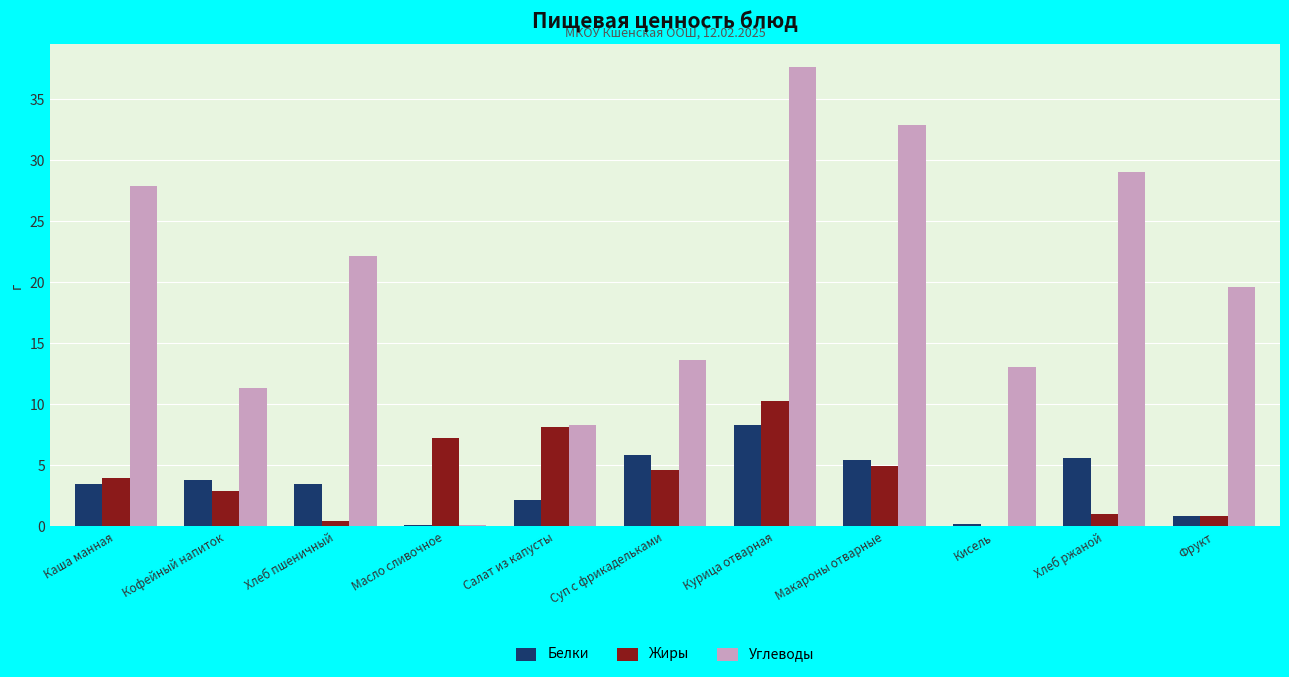

What is the sum of all Белки values?

38.9